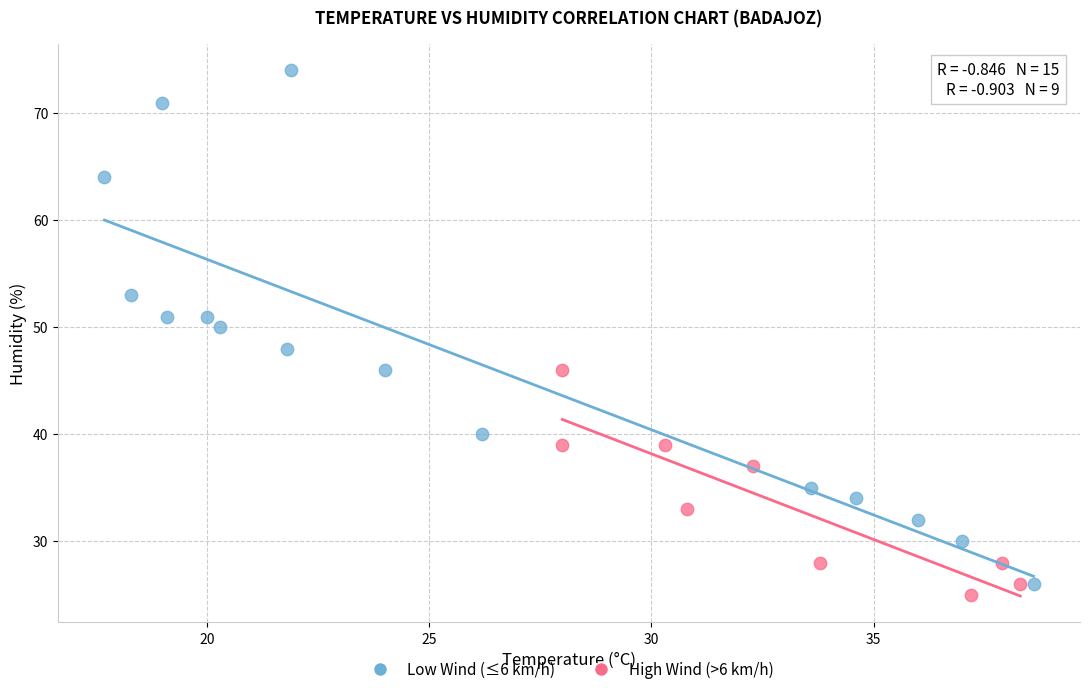

Which series reaches the maximum Y coordinate?

Low Wind (≤6 km/h)